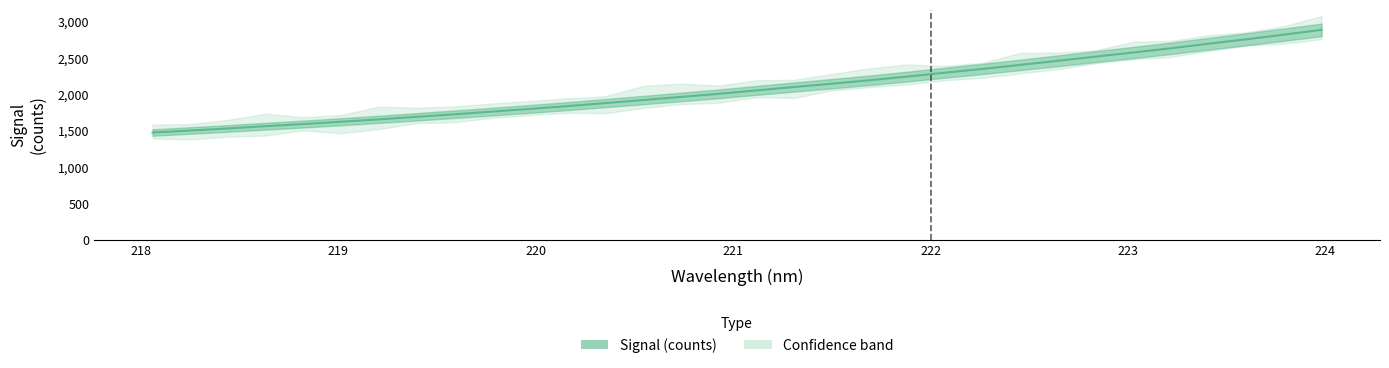

What is the difference between the second highest and second lowest values?

1319.0